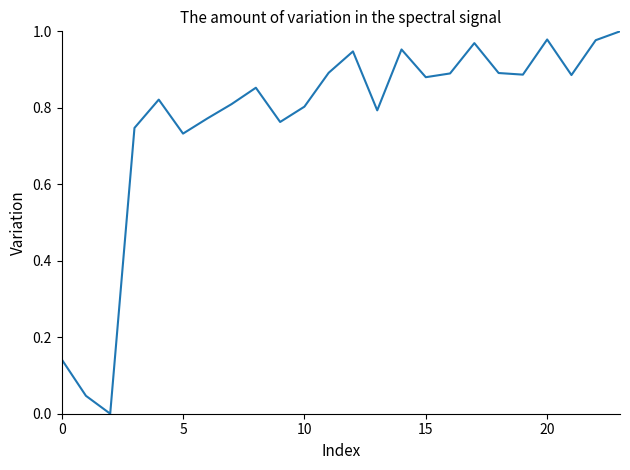

The value at 20 is 1.5. True or false?

False